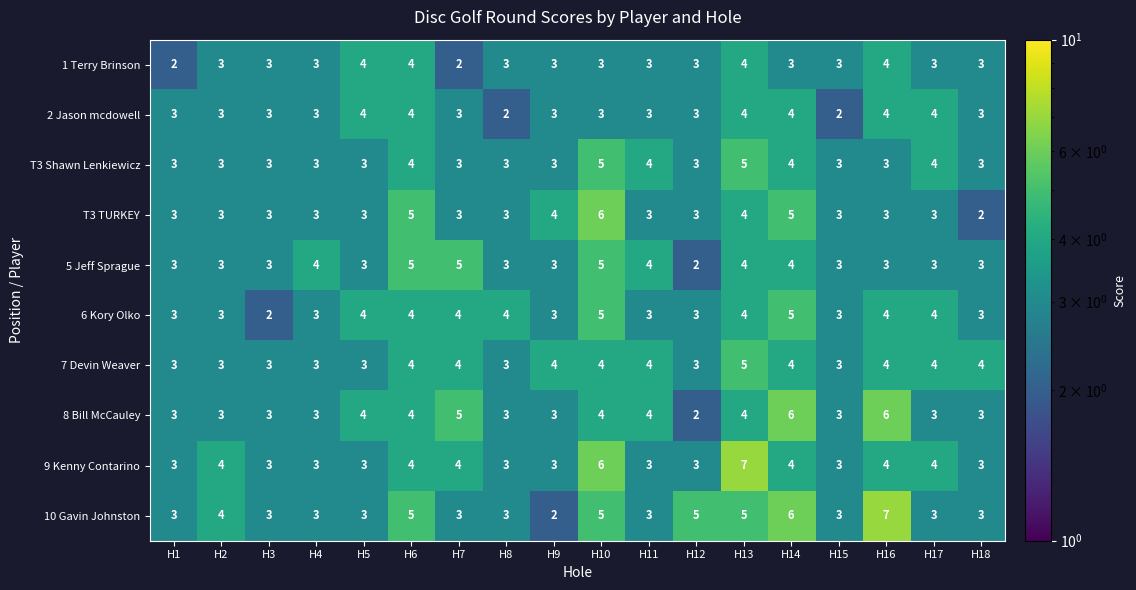

The value of 8 Bill McCauley at H6 is 1. True or false?

False